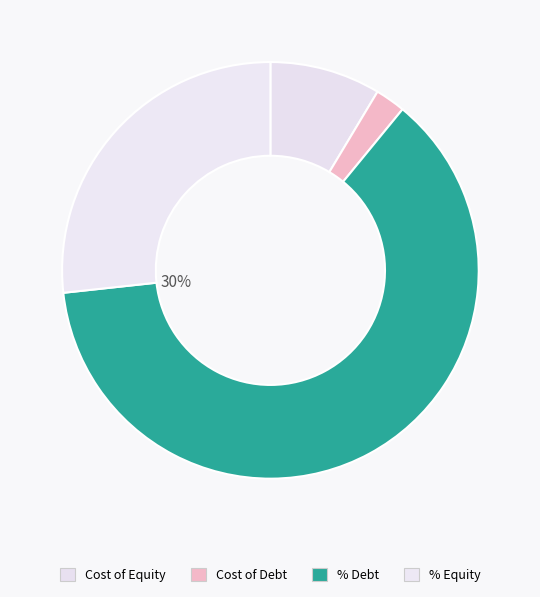

To the nearest percent, what is the combined percentage of Cost of Equity and % Equity?

35%